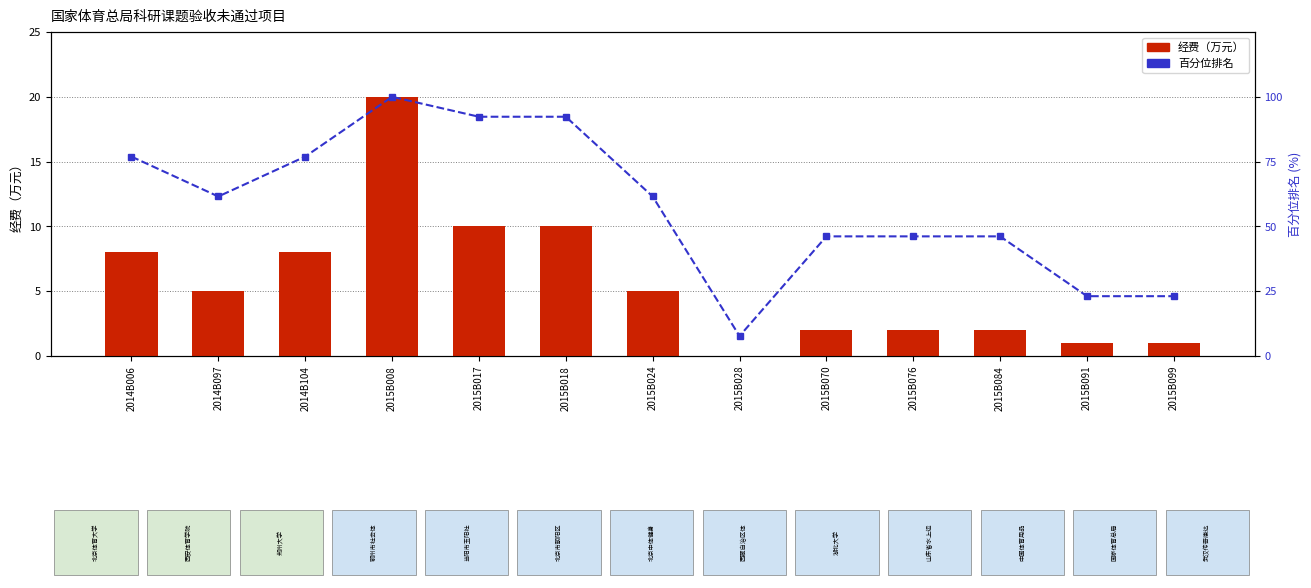

Is it true that 经费（万元） equals 3.0 at 2014B097?

False